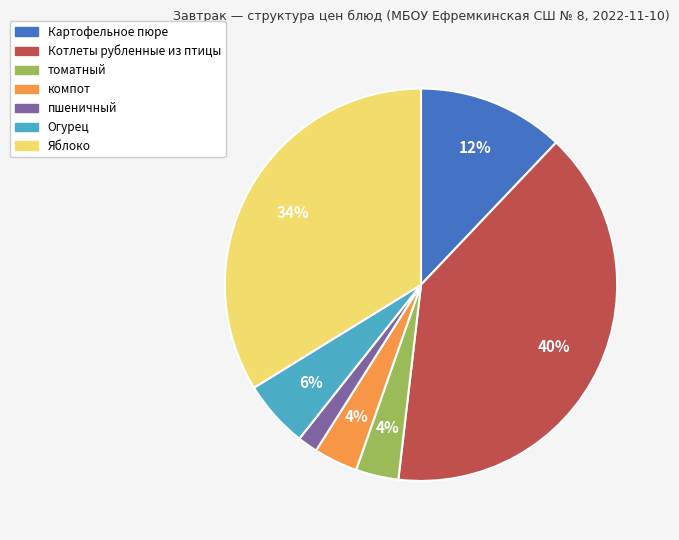

Does Котлеты рубленные из птицы account for over 50% of the chart?

No